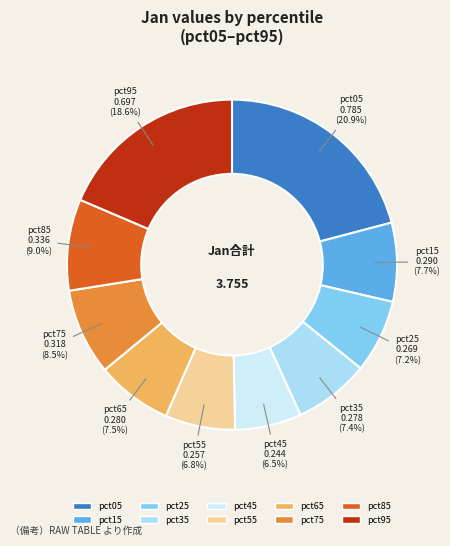

Which has a higher value, pct85 or pct25?

pct85